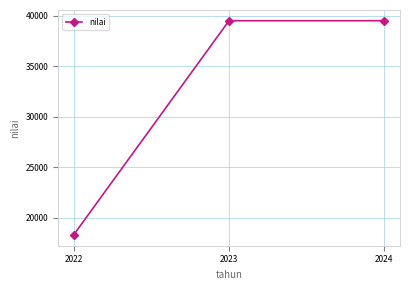

Read the value at 2023.

39506